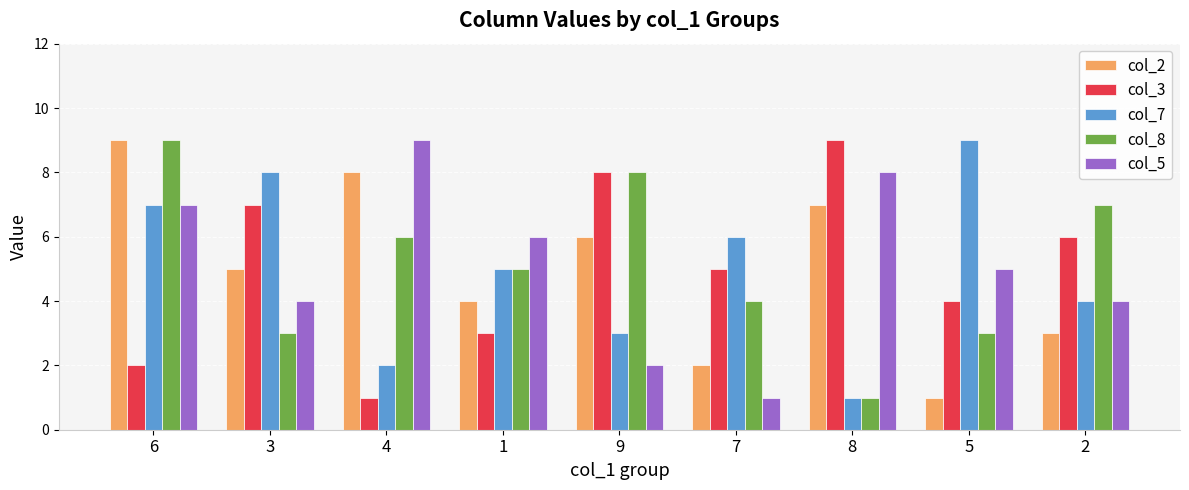

Count the col_7 values in the range 3 to 7.

5